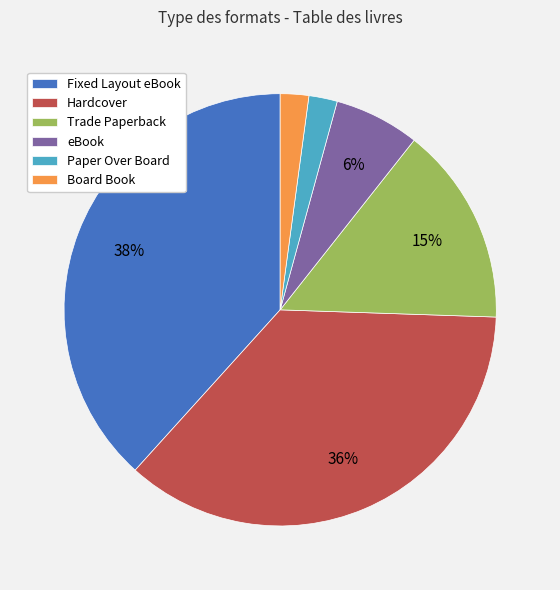

Is it true that Trade Paperback is 15% of the pie?

True